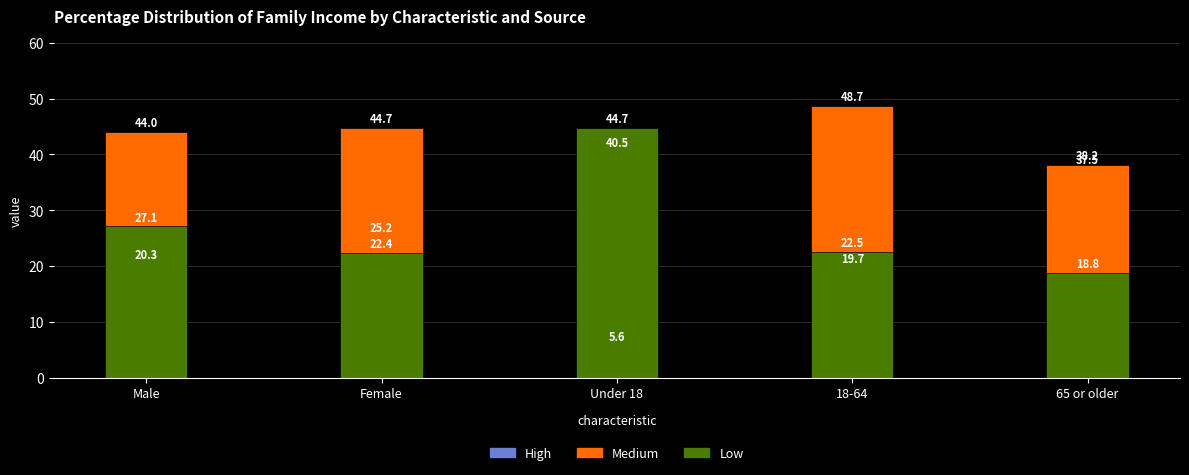

What is the total value across all series at 18-64?

90.9